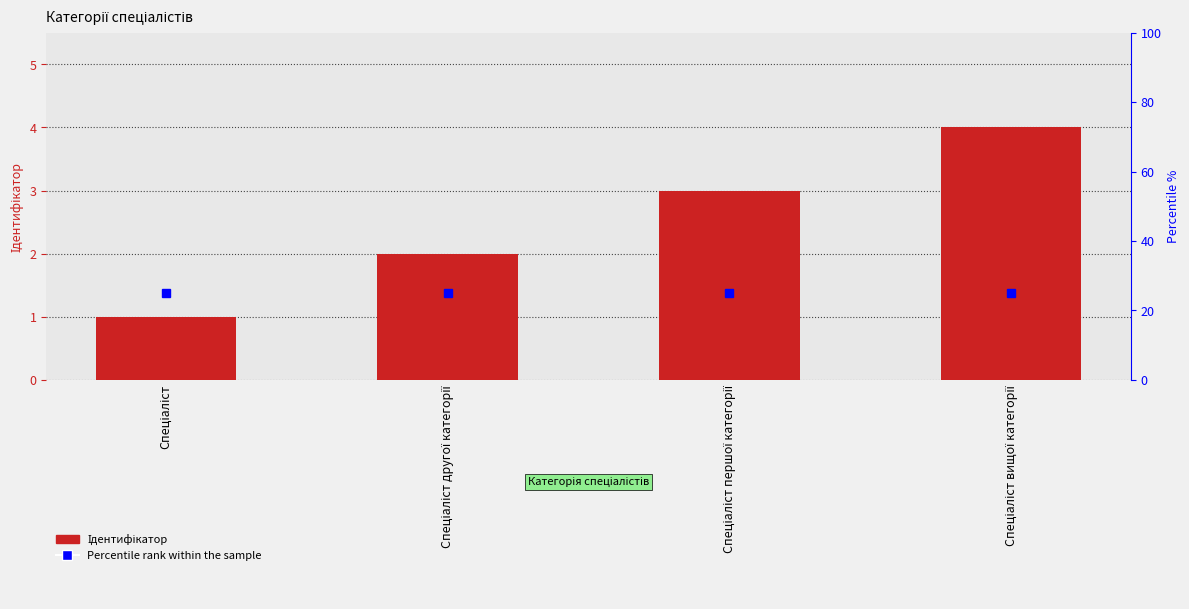

The chart shows a value of 1 at Спеціаліст другої категорії. True or false?

False